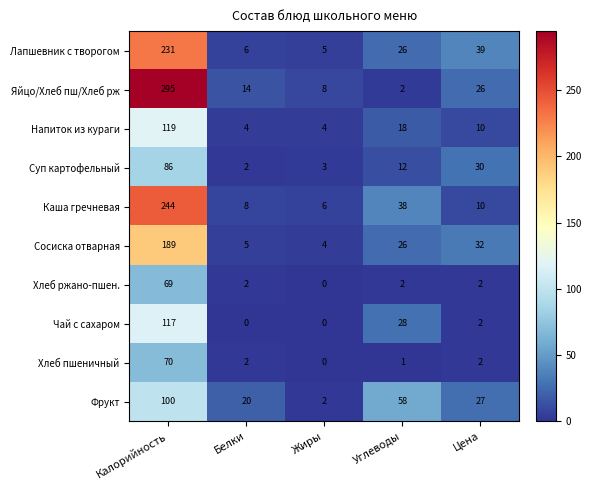

The value of Сосиска отварная at Калорийность is 331. True or false?

False